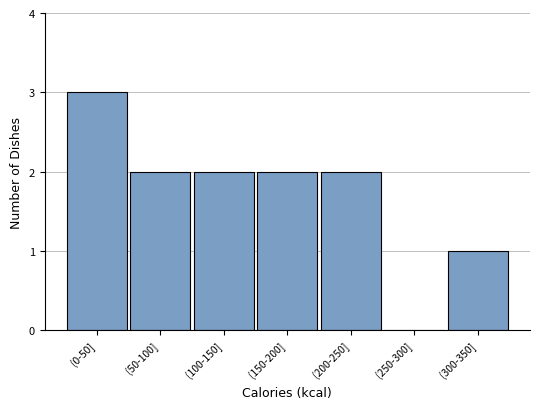

Reading left to right, extract all data points from this chart.

(0-50]=3	(50-100]=2	(100-150]=2	(150-200]=2	(200-250]=2	(250-300]=0	(300-350]=1